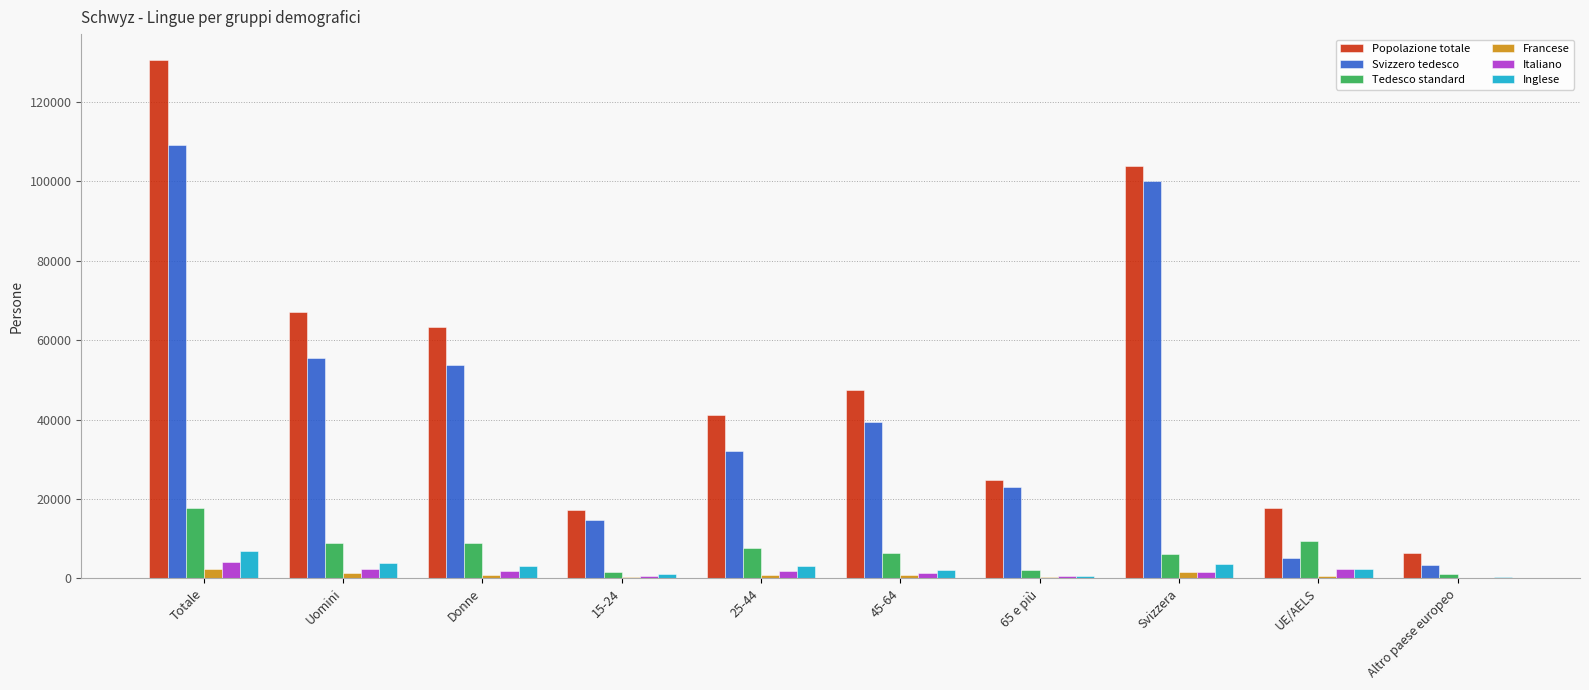

Which series changed the most between Svizzera and Altro paese europeo?

Popolazione totale